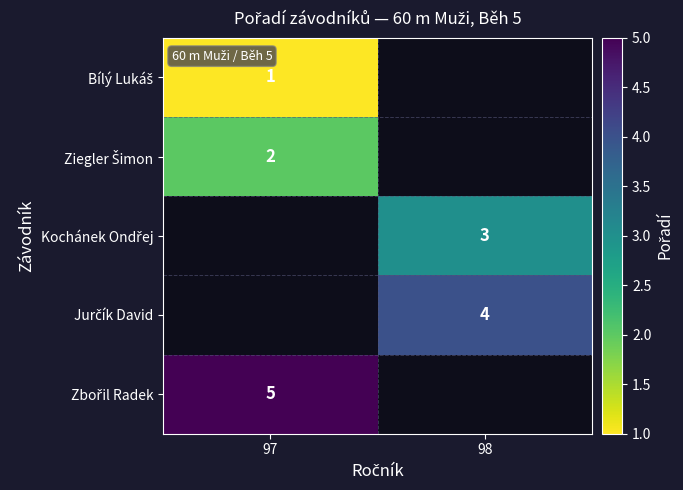

What is the minimum value shown in the chart?

1.0